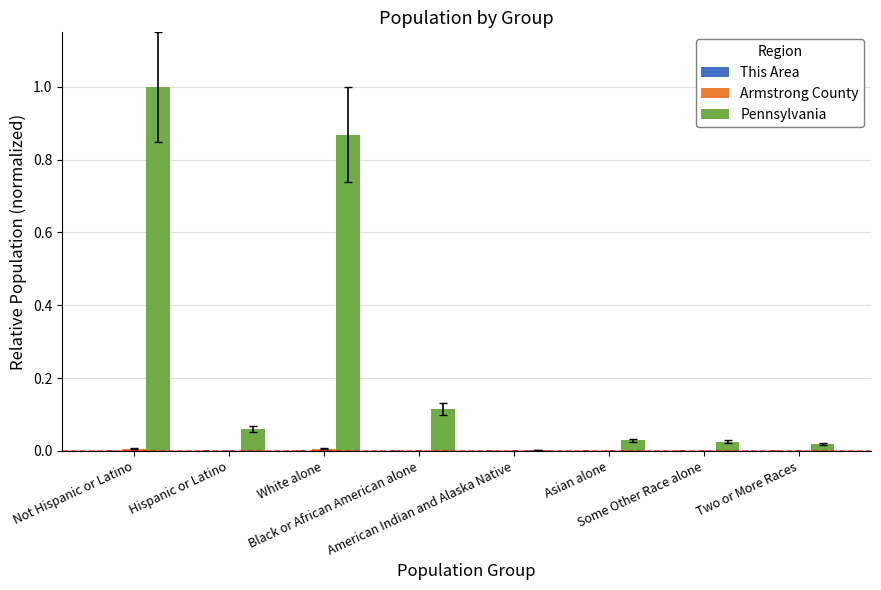

What is the value of the Pennsylvania bar at the 1st from the left?

1.0